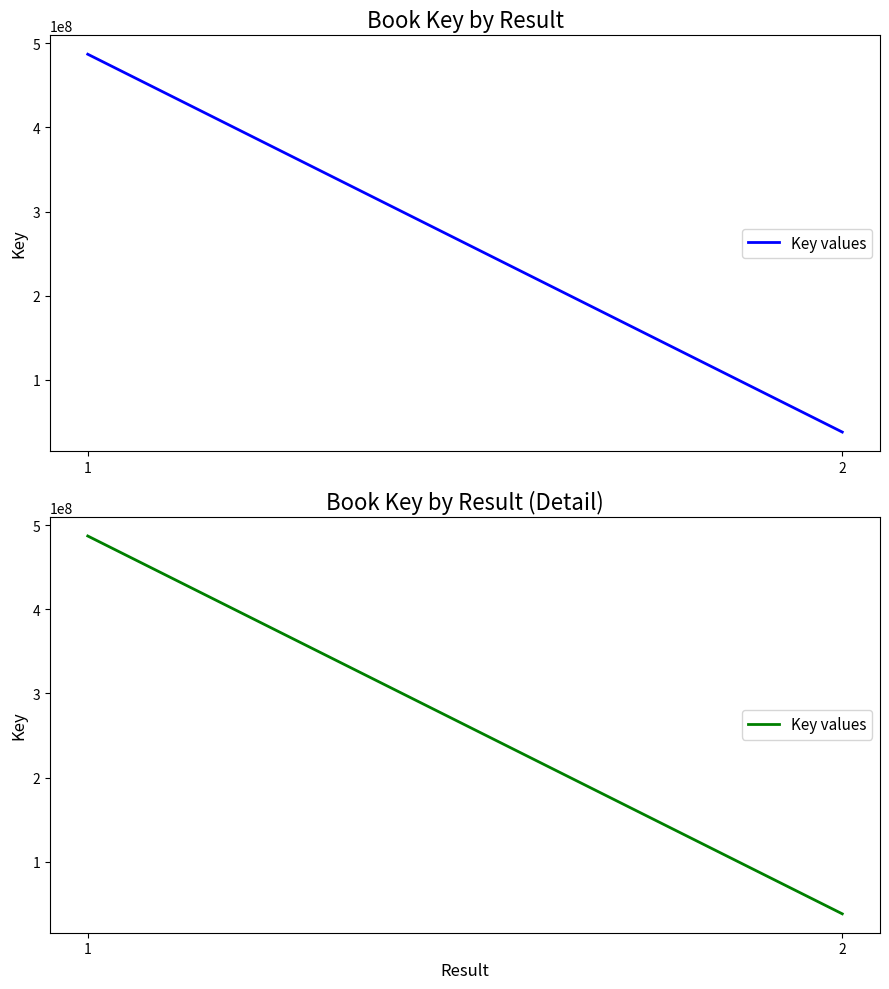

List the labels in order of value, smallest first.

2, 1